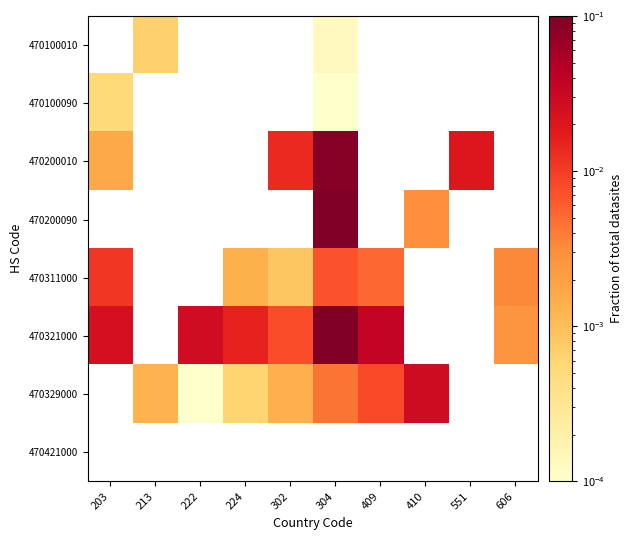

The 470200010 series shows 0.1 at 304. True or false?

False